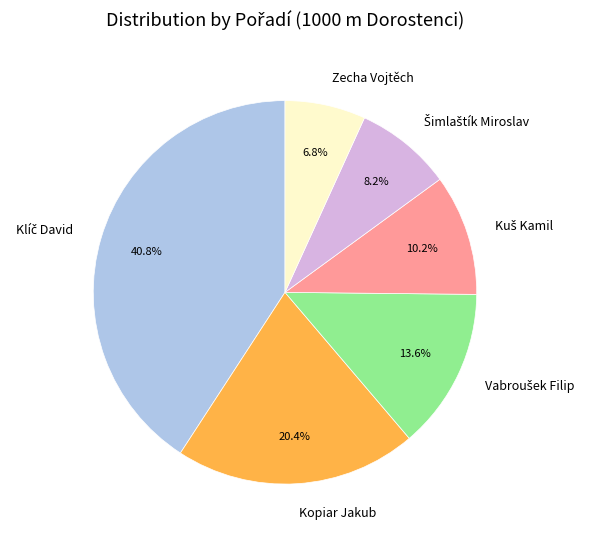

To the nearest percent, what is the average slice percentage?

17%